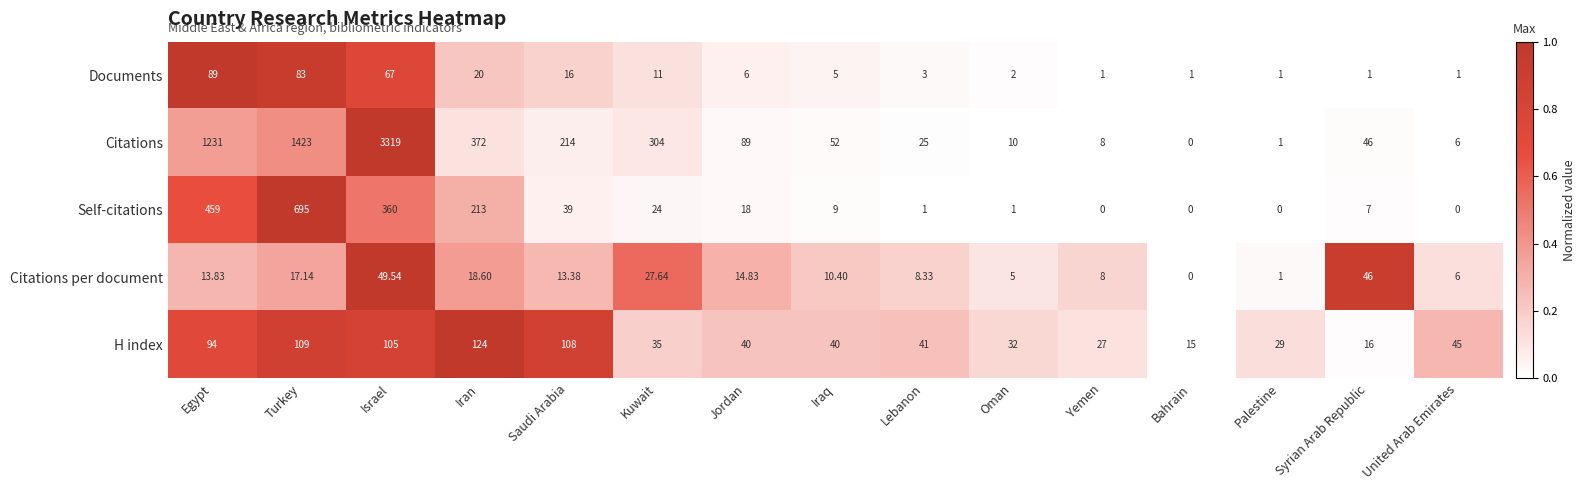

Which series has the largest total across all categories?

Citations